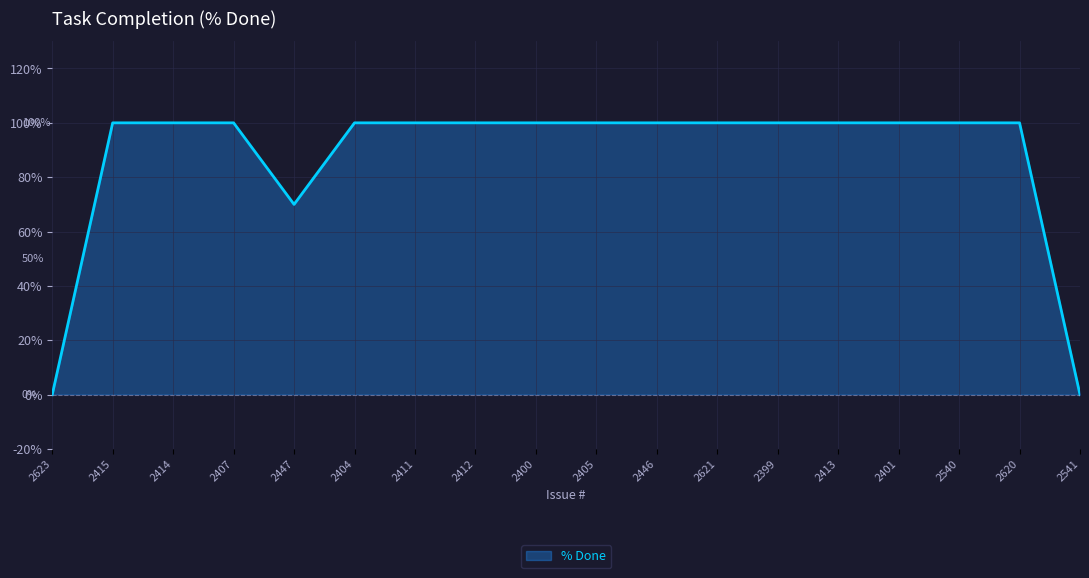

Approximately how many times larger is the value at 2411 compared to 2400?

1.0